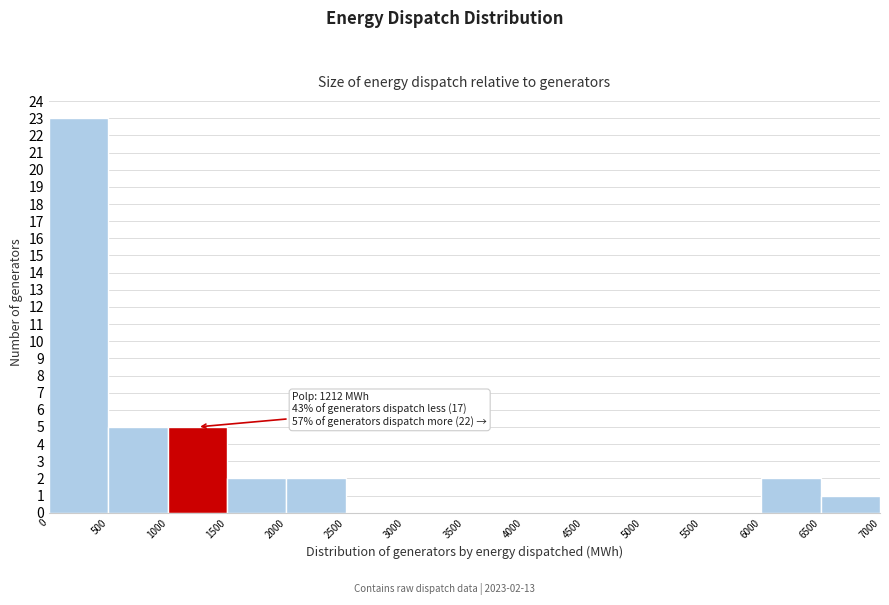

Which range on the x-axis has the tallest bar?

0 to 500